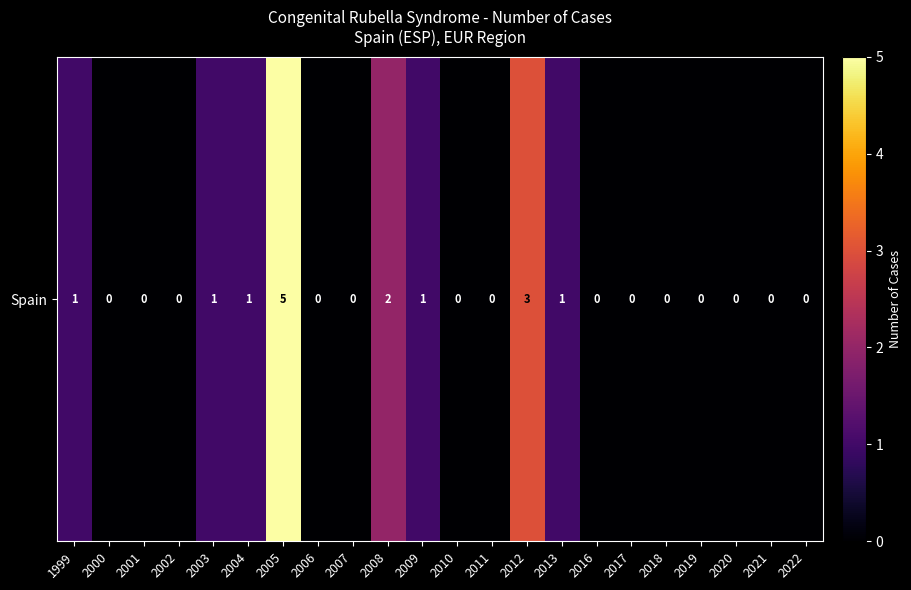

What is the maximum value shown in the chart?

5